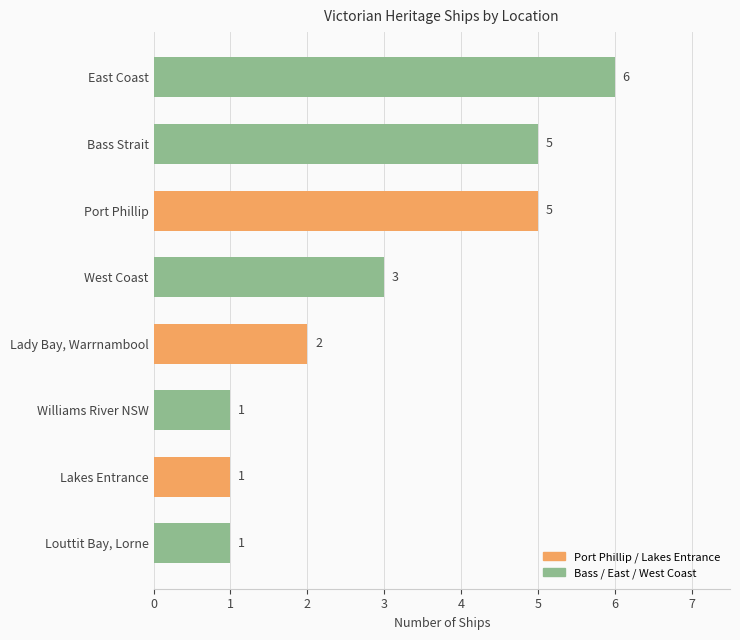

What is the sum of the values at East Coast and Williams River NSW?

7